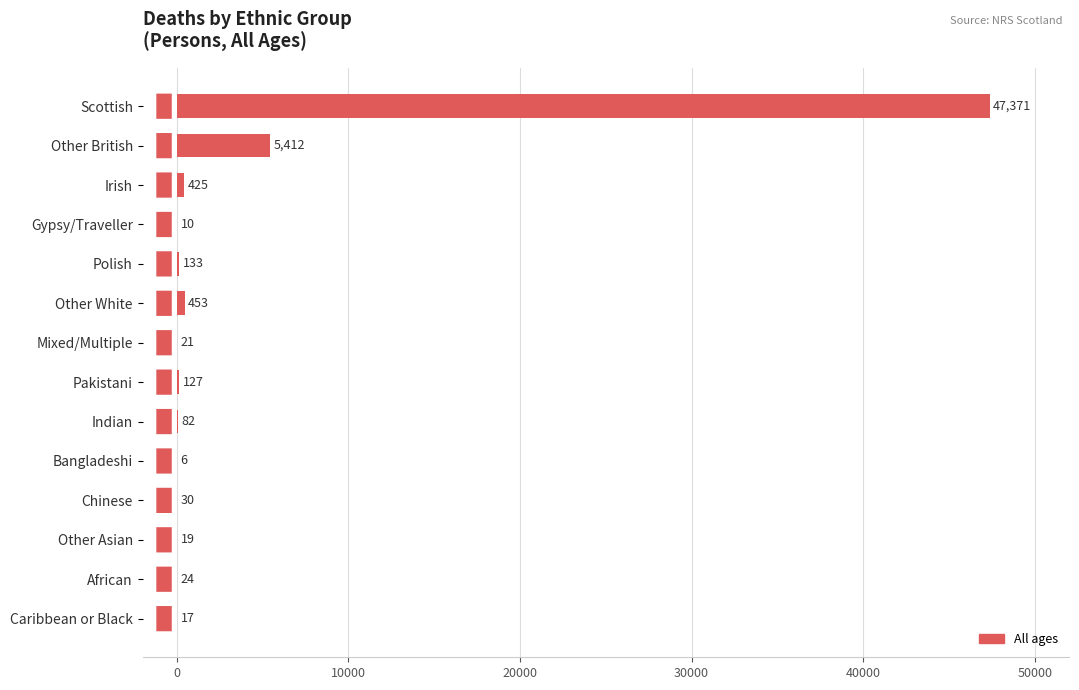

Reading bottom to top, extract all data points from this chart.

Caribbean or Black=17	African=24	Other Asian=19	Chinese=30	Bangladeshi=6	Indian=82	Pakistani=127	Mixed/Multiple=21	Other White=453	Polish=133	Gypsy/Traveller=10	Irish=425	Other British=5412	Scottish=47371